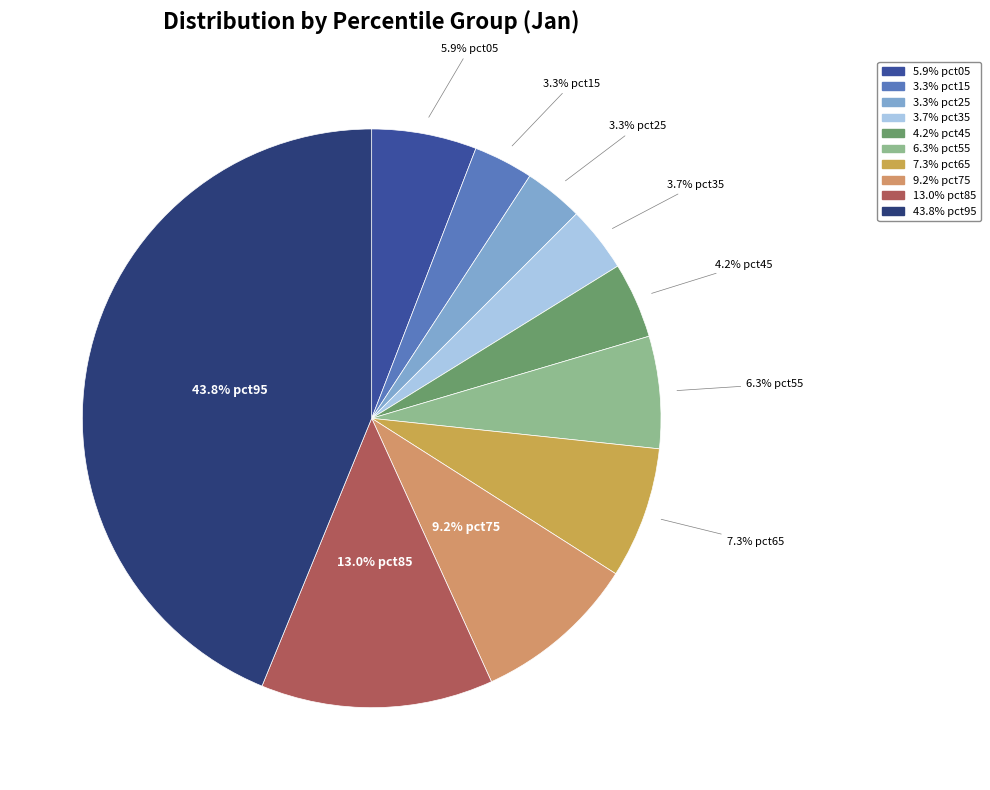

Is there a majority slice in this chart?

No